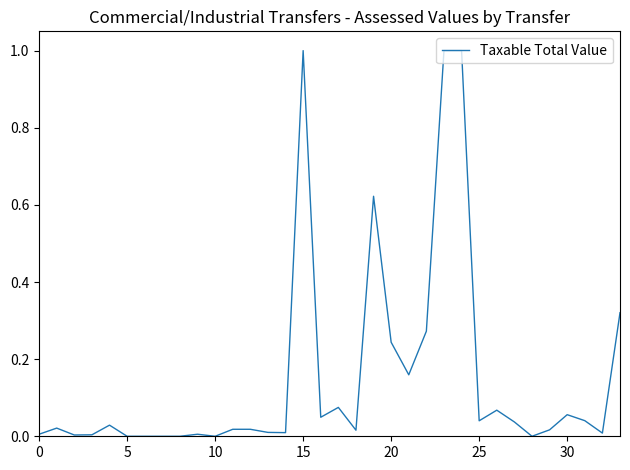

What is the maximum value shown in the chart?

1.0